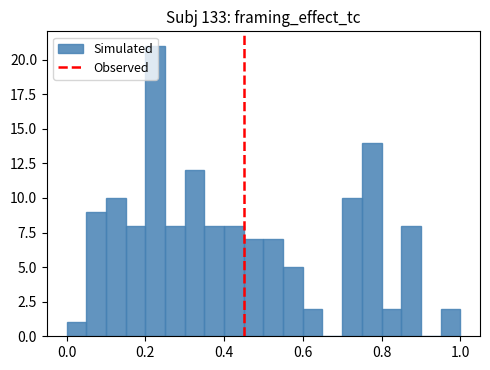

Around what value on the x-axis is the tallest bar? Give the approximate position of its centre, as read against the axis.

0.22